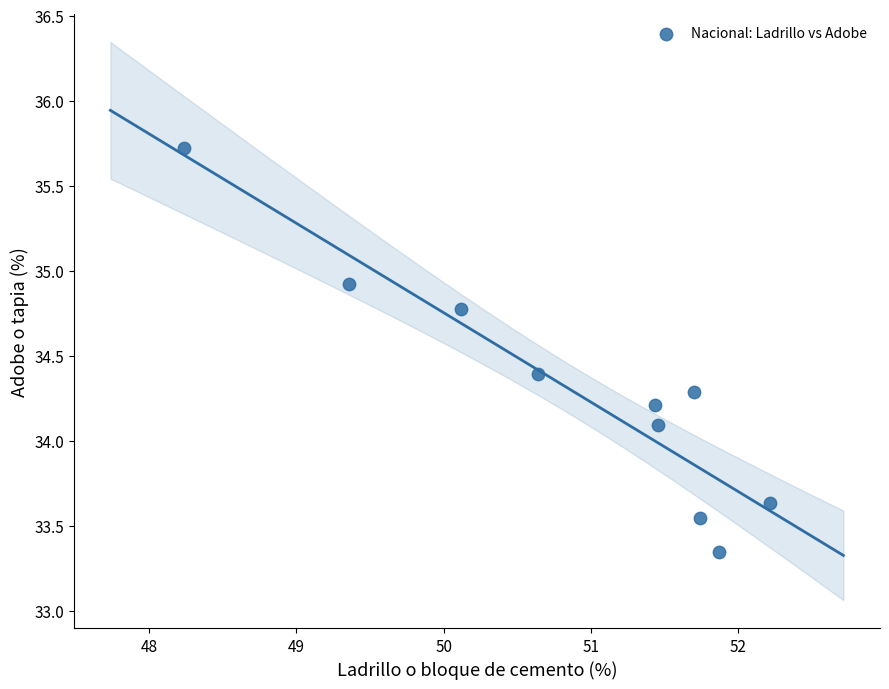

What is the range of X values (max minus min)?

4.0